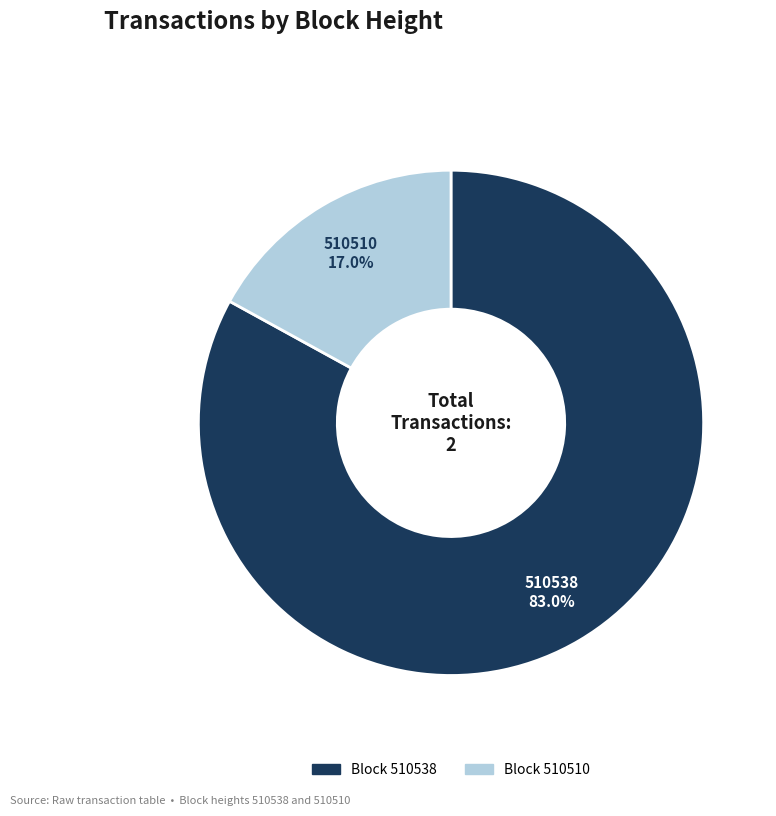

Is there a majority slice in this chart?

Yes